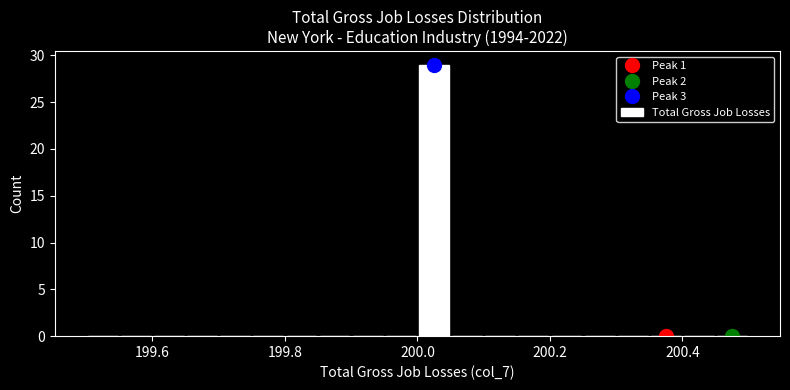

Read against the x-axis, roughly where is the centre of the tallest bar?

200.02